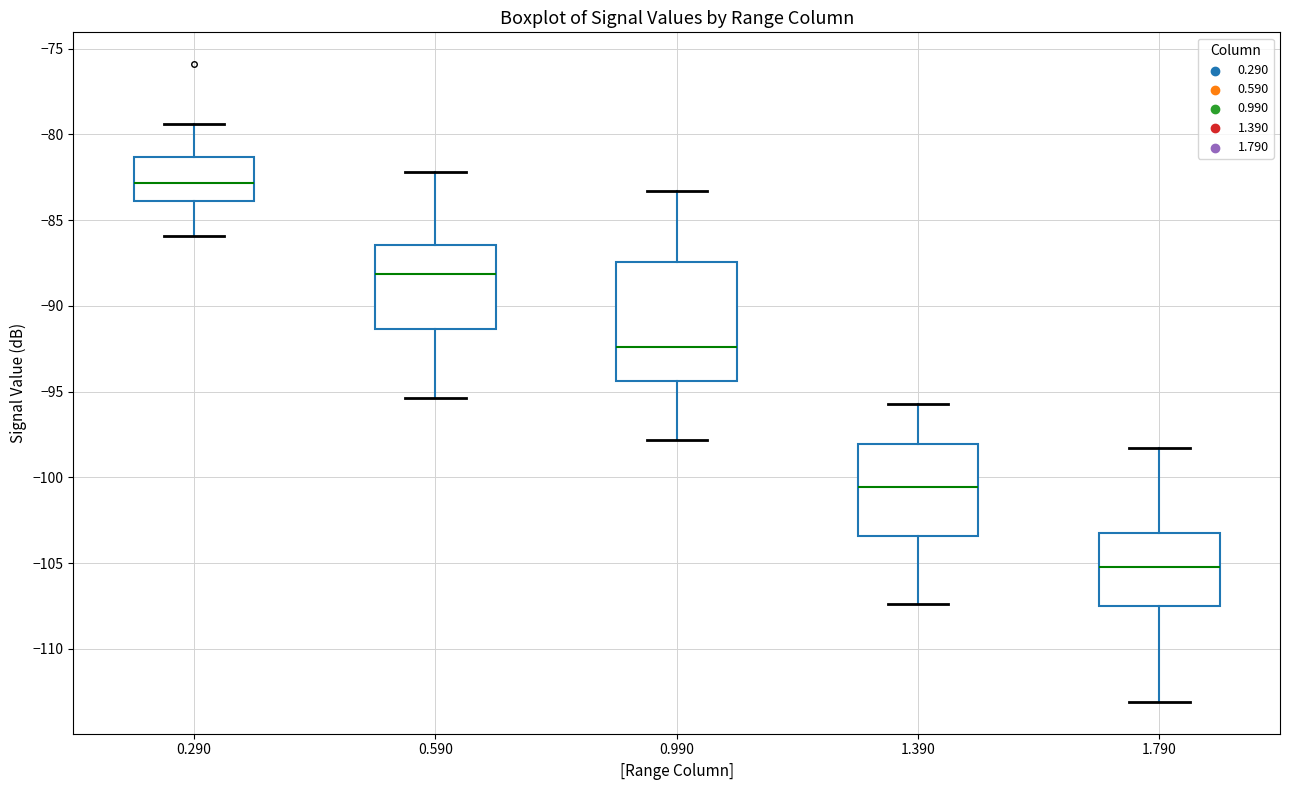

Reading left to right, transcribe this box plot: for each box, give where its median line is, the range the box spans, and where its two whiskers end, as read against the y-axis. The values are not printed on the chart, so give them approximately, as read against the axis.

0.290: median -83.0, box -84.0 to -81.5, whiskers -86.0 to -79.5
0.590: median -88.0, box -91.5 to -86.5, whiskers -95.5 to -82.0
0.990: median -92.5, box -94.5 to -87.5, whiskers -98.0 to -83.5
1.390: median -100.5, box -103.5 to -98.0, whiskers -107.5 to -95.5
1.790: median -105.0, box -107.5 to -103.0, whiskers -113.0 to -98.5